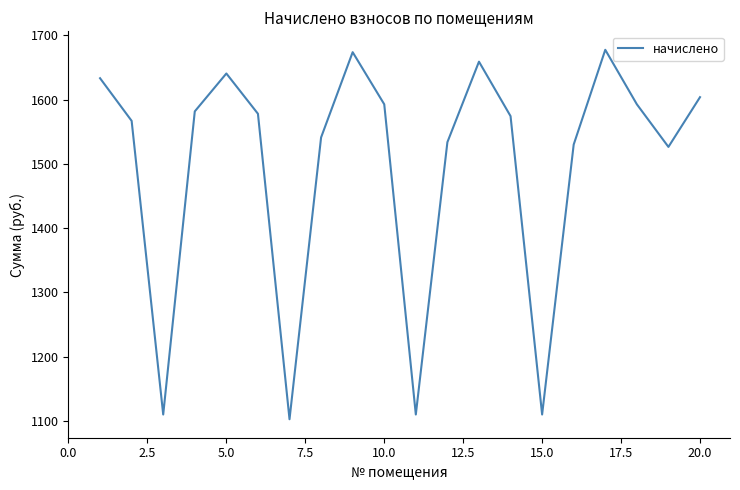

What is the difference between the maximum and minimum values?

575.2